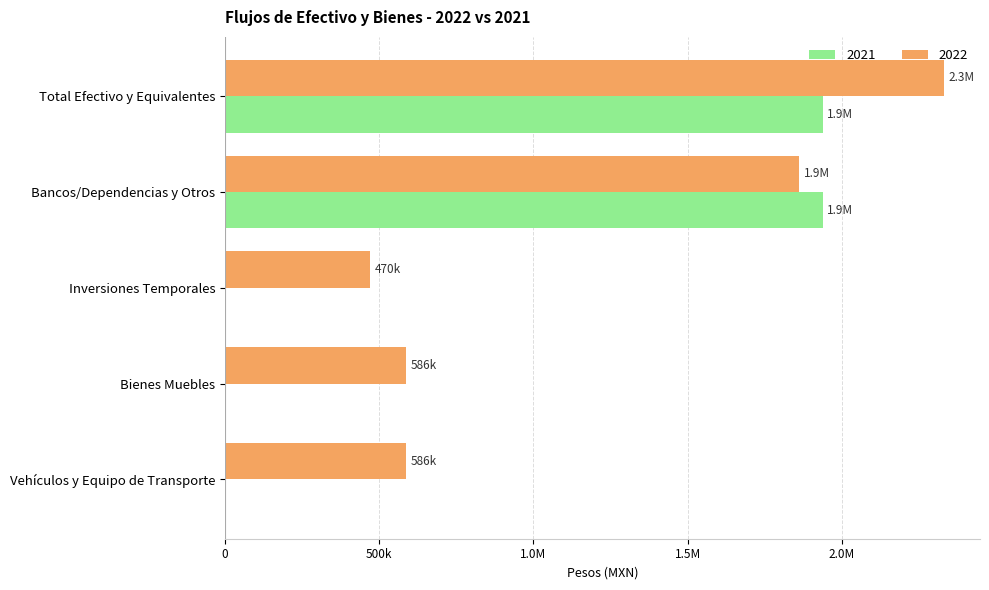

What are all the series names shown in the legend?

2021, 2022